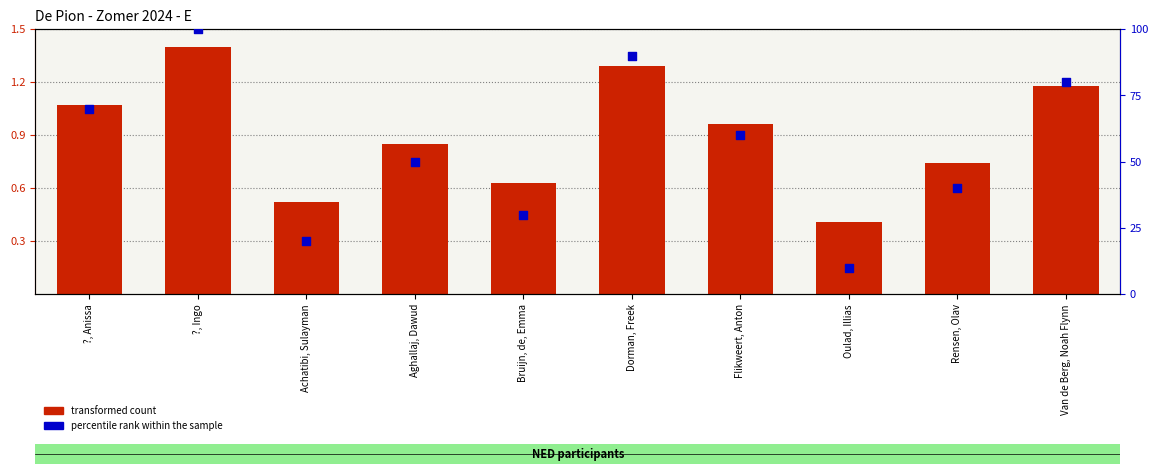

Which series has the widest spread of Y values?

percentile rank within the sample